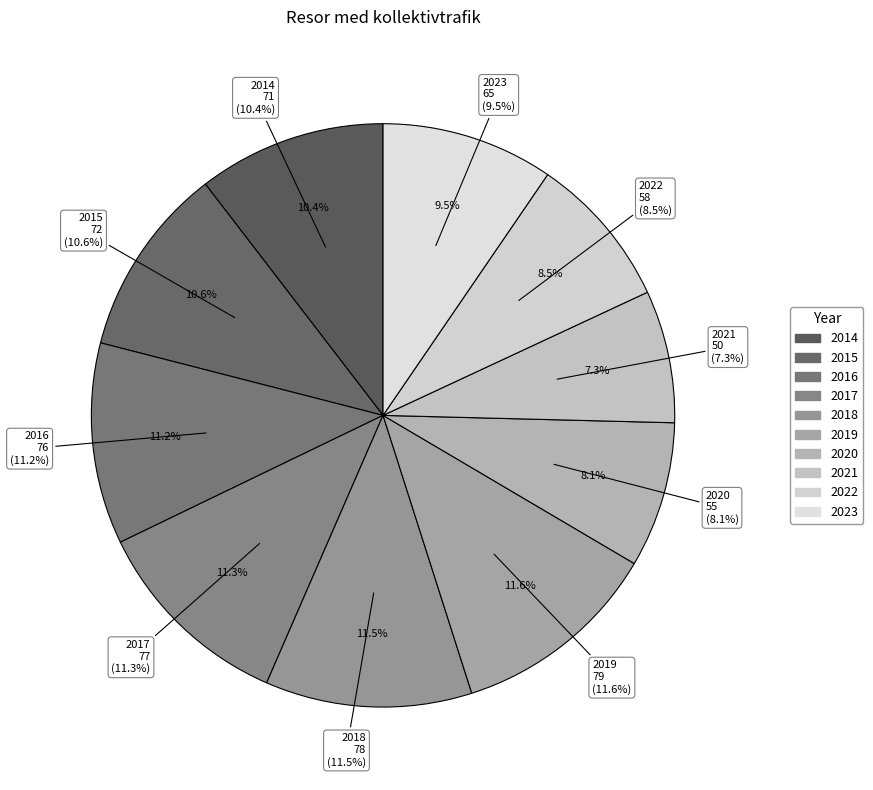

Which slice is the largest?

2019